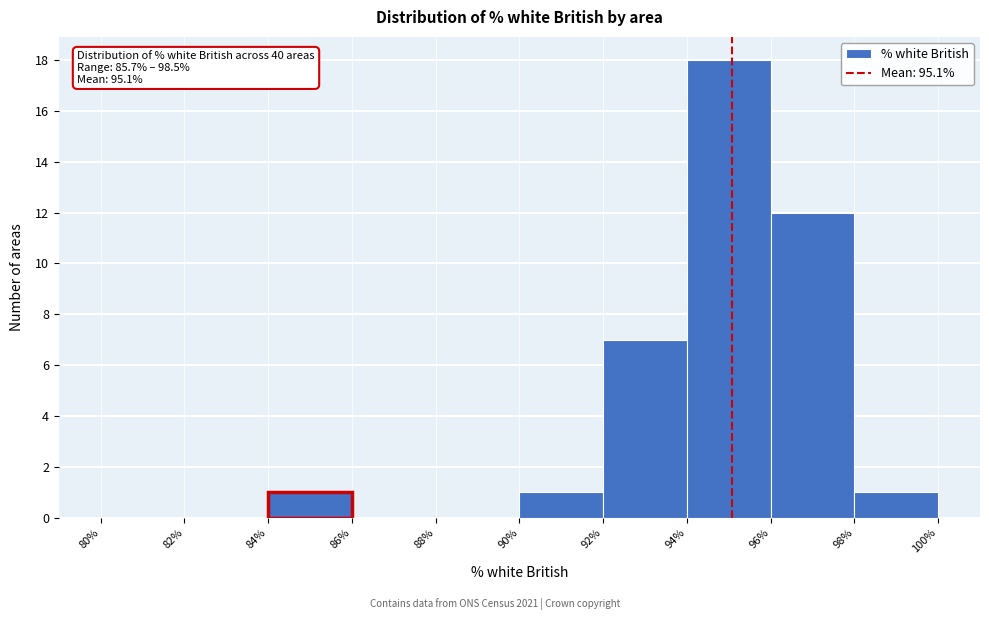

Over which range of the x-axis is the bar tallest?

94% to 96%